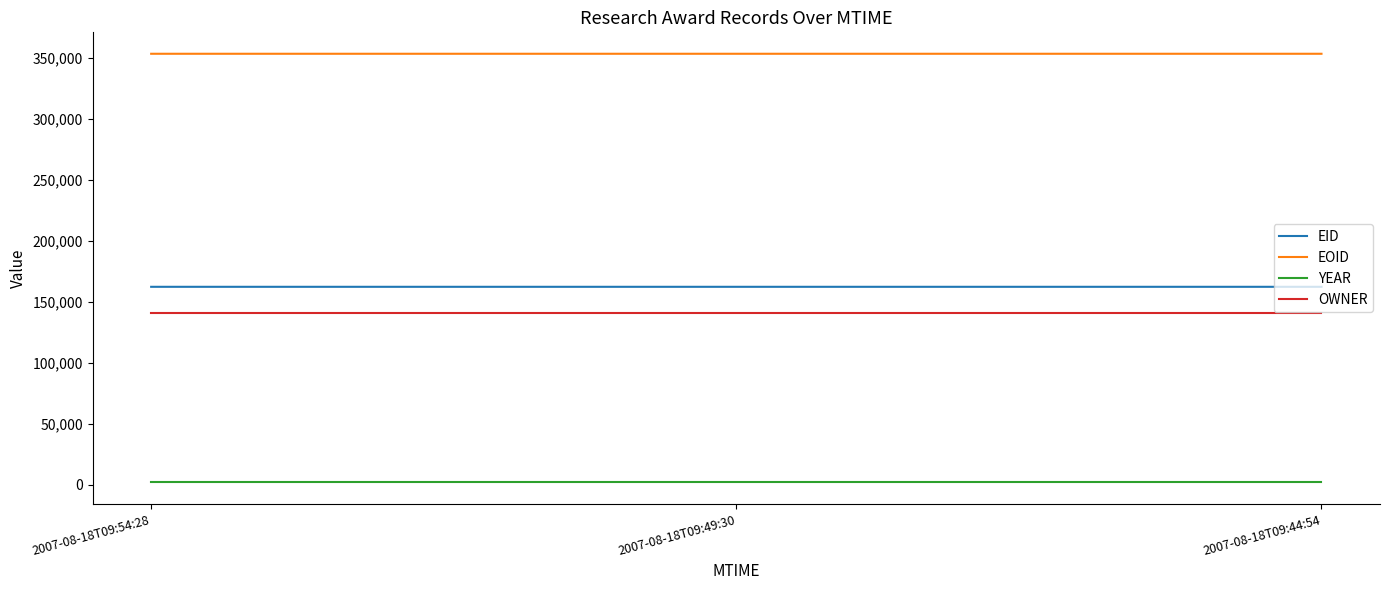

Which series has the largest total across all categories?

EOID